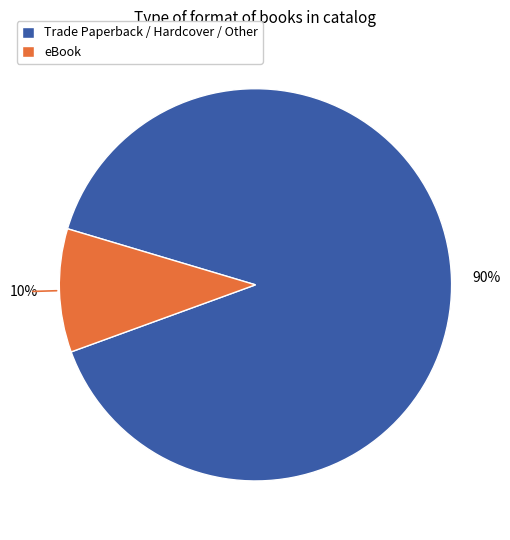

Count the number of slices in the pie.

2